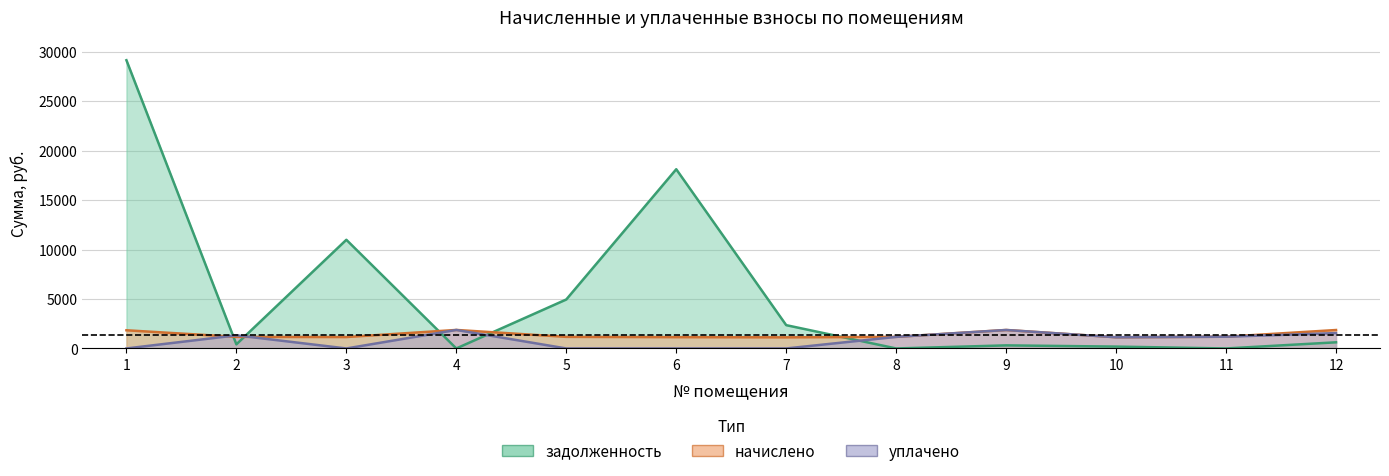

Does the chart display data point markers on the line(s)?

No